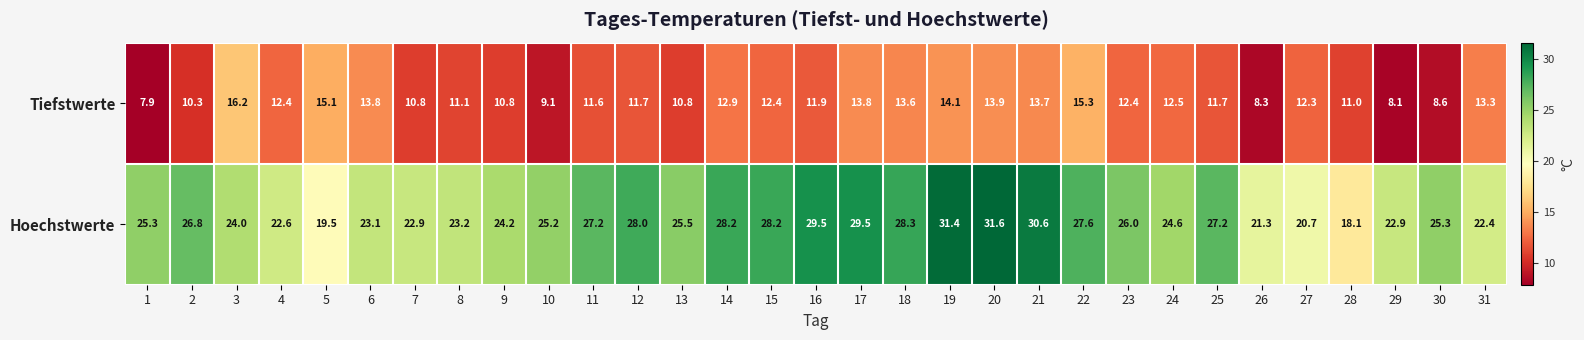

What is the difference between the second highest and second lowest values in the Hoechstwerte series?

11.9